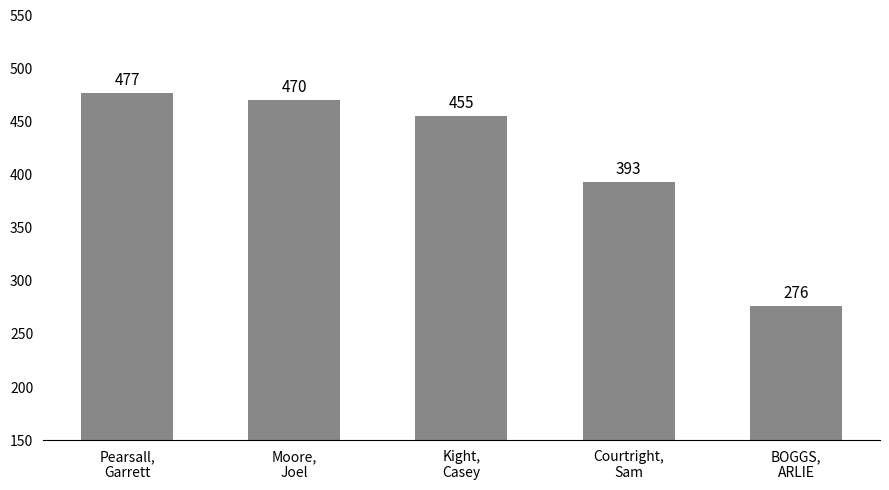

How many series are shown in this chart?

1